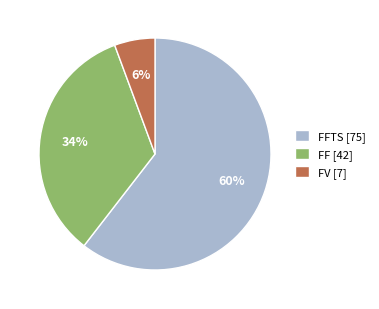

Rank the categories by value from lowest to highest.

FV [7], FF [42], FFTS [75]